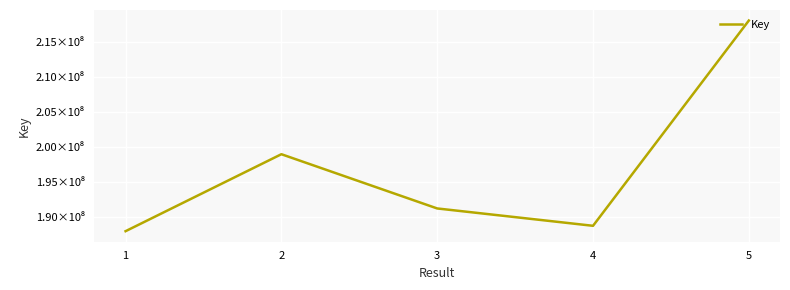

Does the chart display data point markers on the line(s)?

No